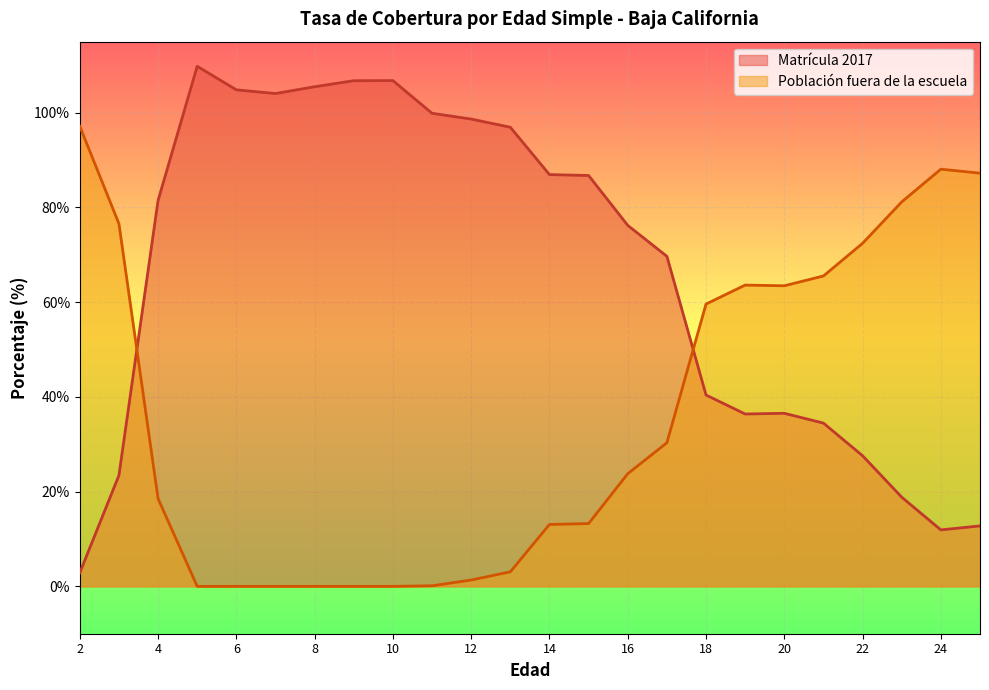

What is the value of the Matrícula 2017 point at the 18th from the left?

36.4